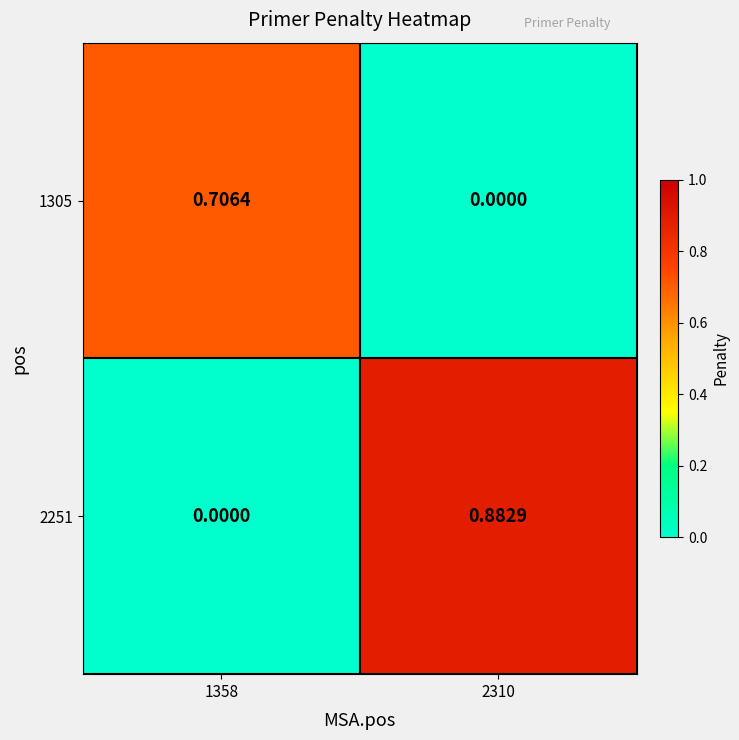

Is the value of 2251 at 2310 greater than the value of 1305 at 2310?

Yes